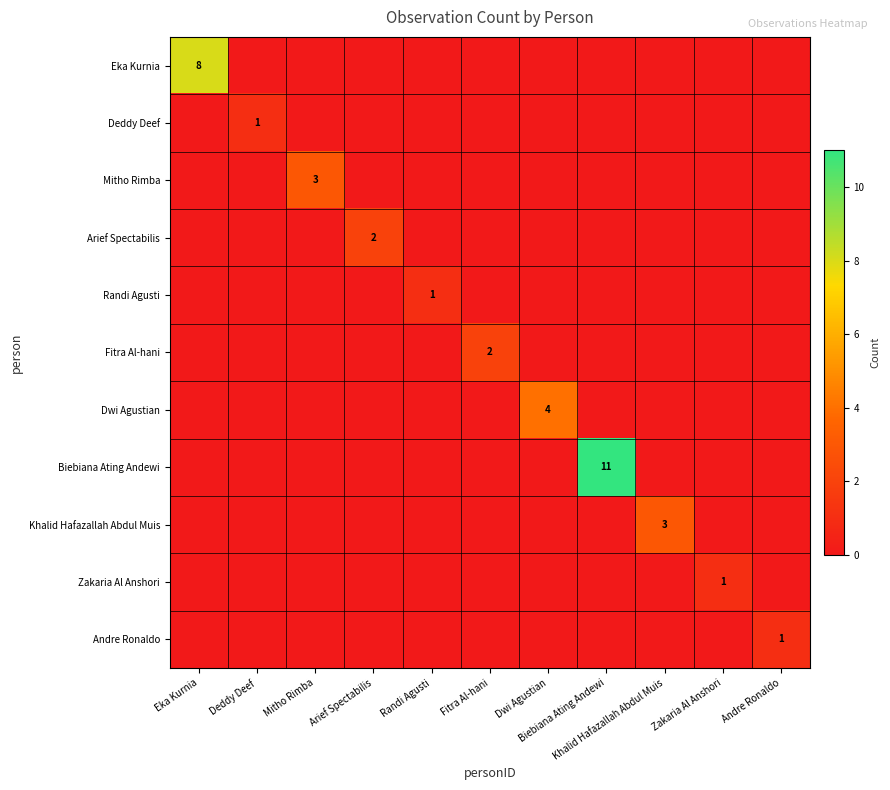

Rank the series by their maximum value, from lowest to highest.

Deddy Deef, Randi Agusti, Zakaria Al Anshori, Andre Ronaldo, Arief Spectabilis, Fitra Al-hani, Mitho Rimba, Khalid Hafazallah Abdul Muis, Dwi Agustian, Eka Kurnia, Biebiana Ating Andewi